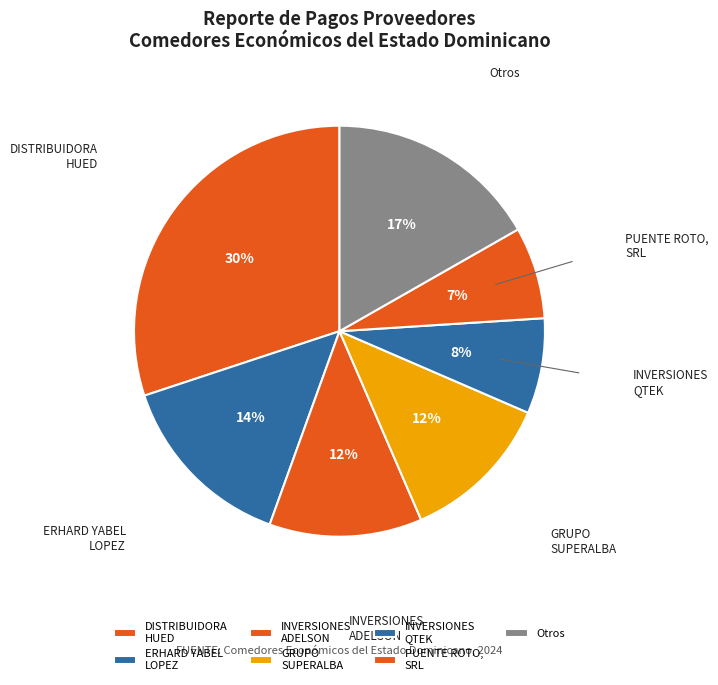

Is it true that ERHARD YABEL LOPEZ is 29% of the pie?

False